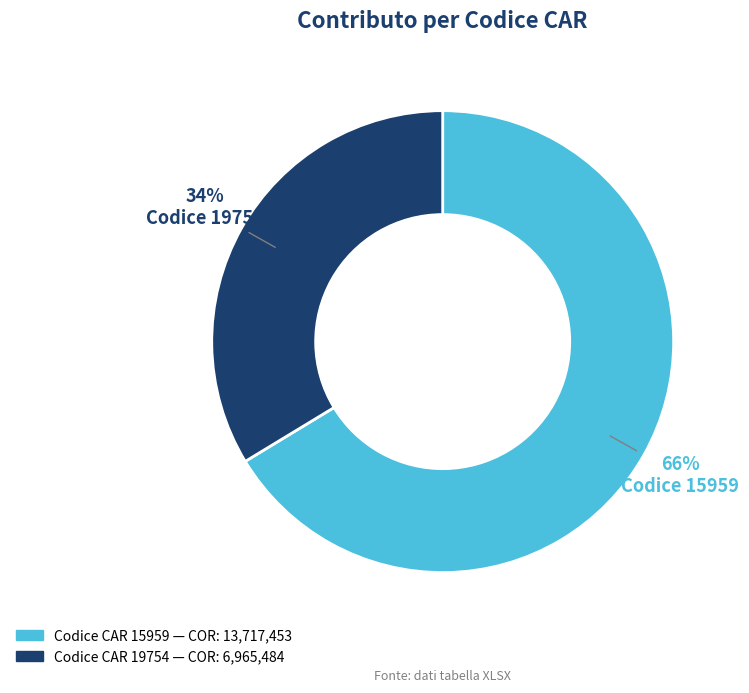

Does any single category account for the majority?

Yes